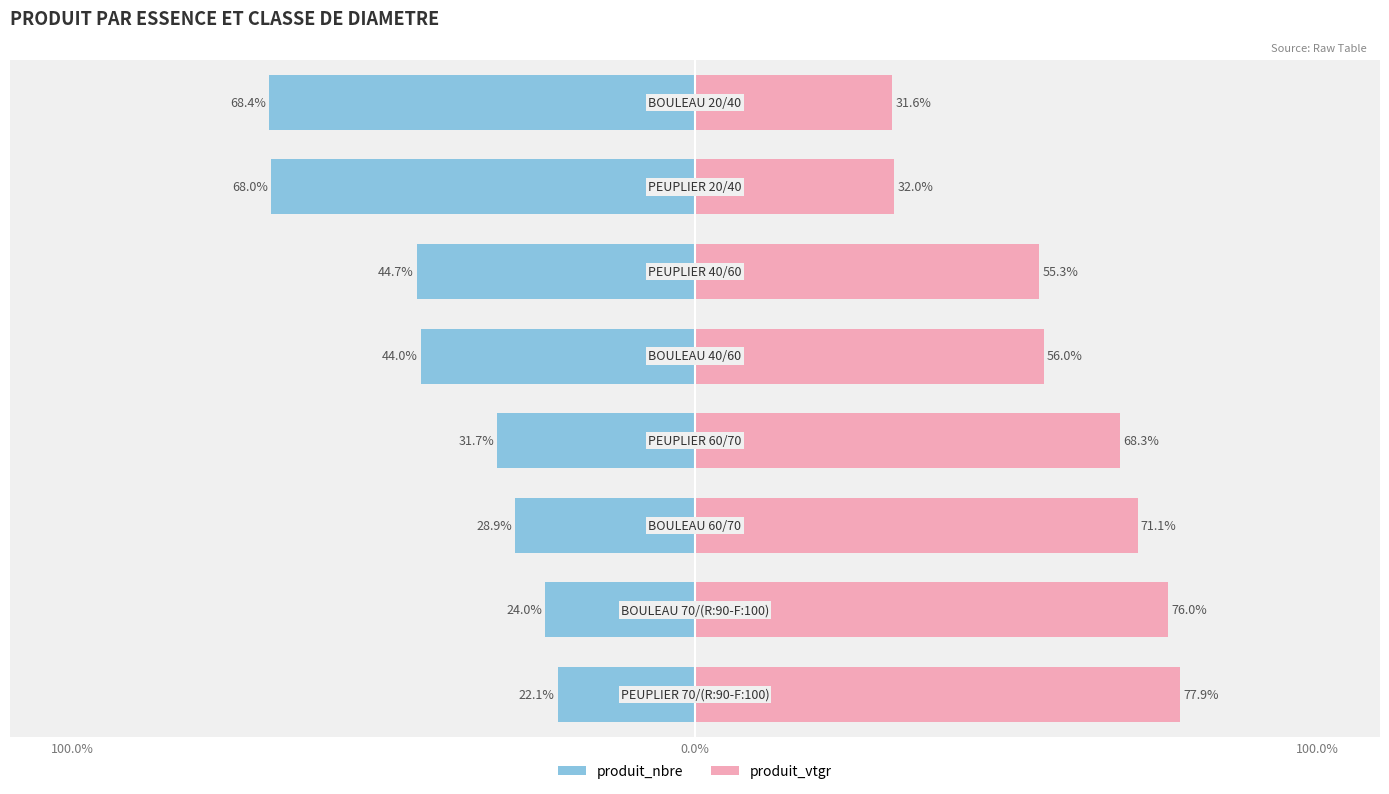

What is the difference between the highest and lowest values at 3?

100.0